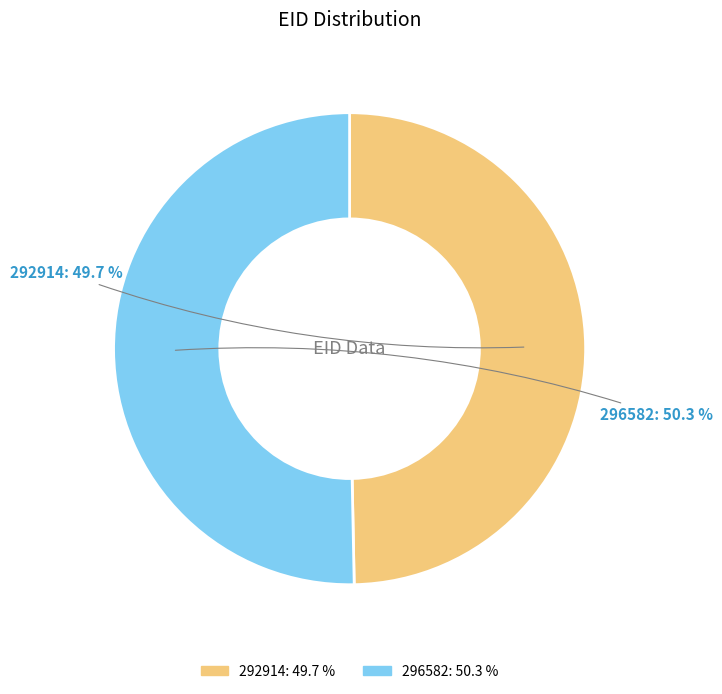

What percentage do 292914 and 296582 together represent?

100.0%